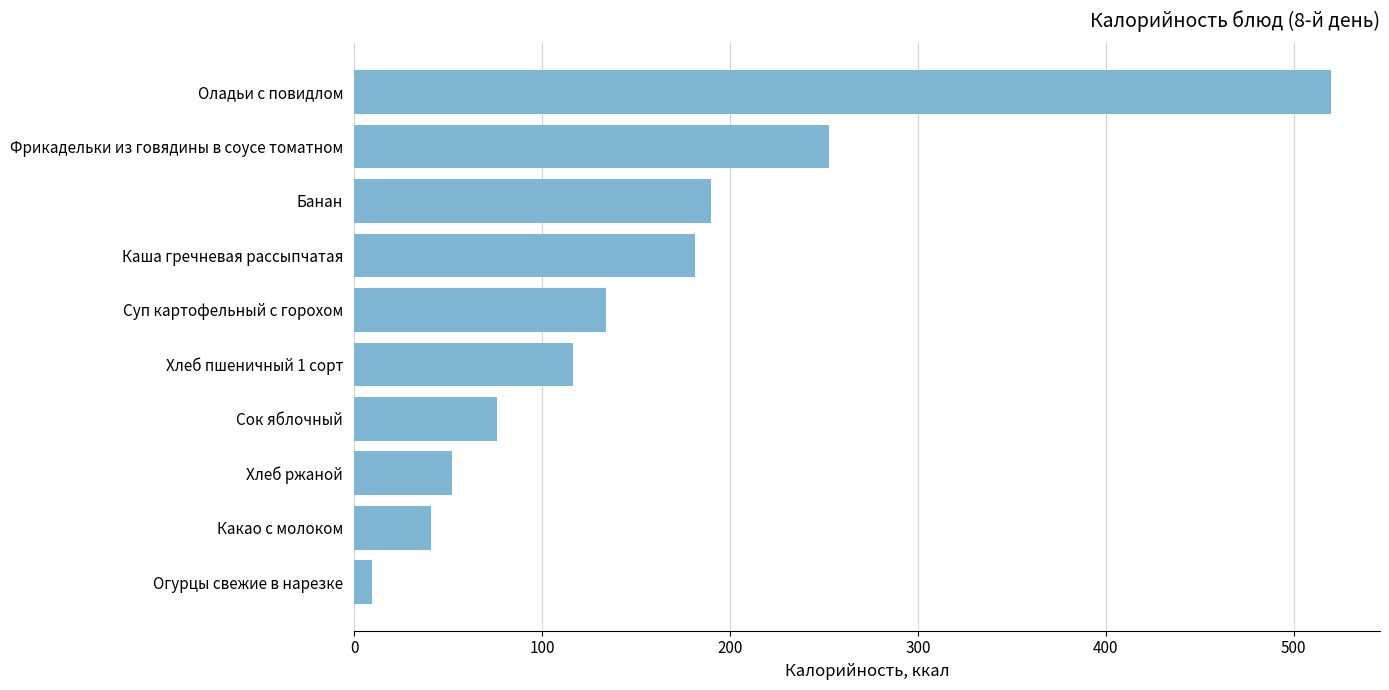

What is the difference between the maximum and minimum values?

510.4